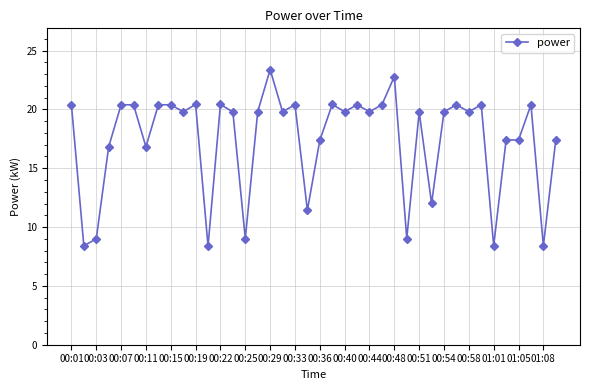

What is the greatest value displayed?

23.4